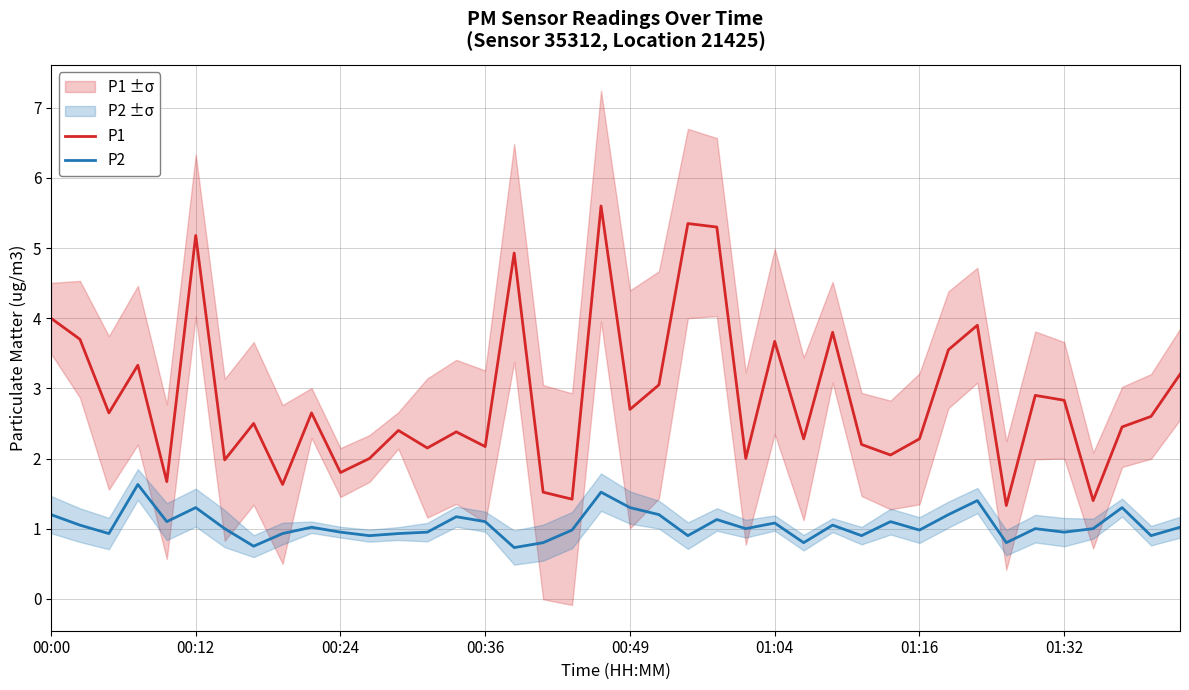

Reading left to right, transcribe all the data shown in this chart.

P1: 4.0	3.7	2.6	3.3	1.7	5.2	2.0	2.5	1.6	2.6	1.8	2.0	2.4	2.1	2.4	2.2	4.9	1.5	1.4	5.6	2.7	3.0	5.3	5.3	2.0	3.7	2.3	3.8	2.2	2.0	2.3	3.5	3.9	1.3	2.9	2.8	1.4	2.5	2.6	3.2
P2: 1.2	1.1	0.9	1.6	1.1	1.3	1.0	0.8	0.9	1.0	0.9	0.9	0.9	0.9	1.2	1.1	0.7	0.8	1.0	1.5	1.3	1.2	0.9	1.1	1.0	1.1	0.8	1.1	0.9	1.1	1.0	1.2	1.4	0.8	1.0	0.9	1.0	1.3	0.9	1.0